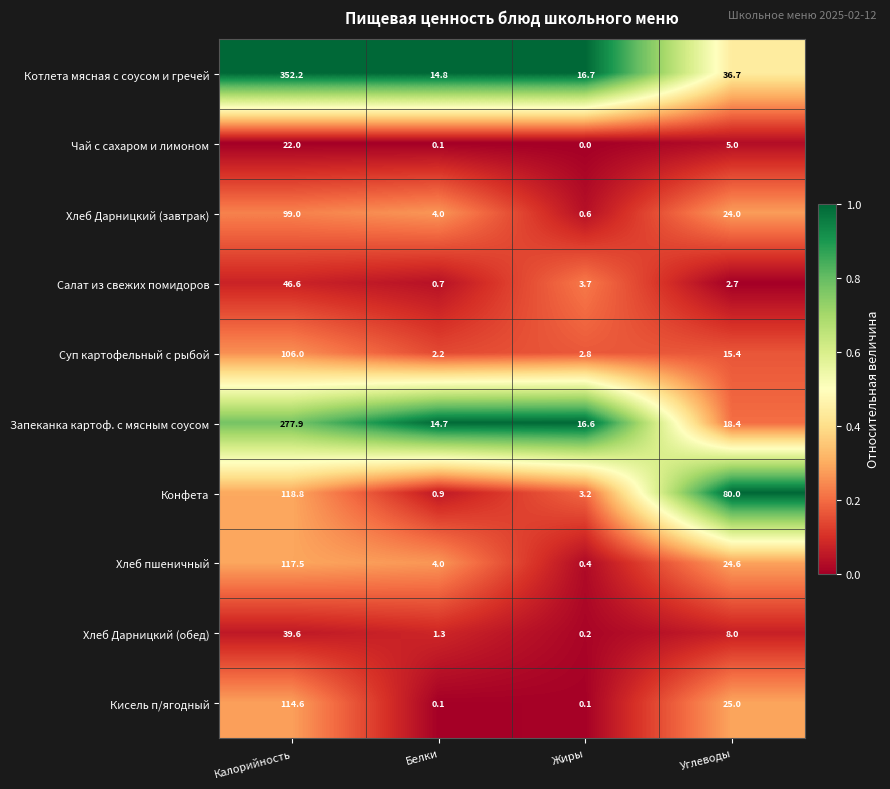

What is the total value across all series at Углеводы?

239.8